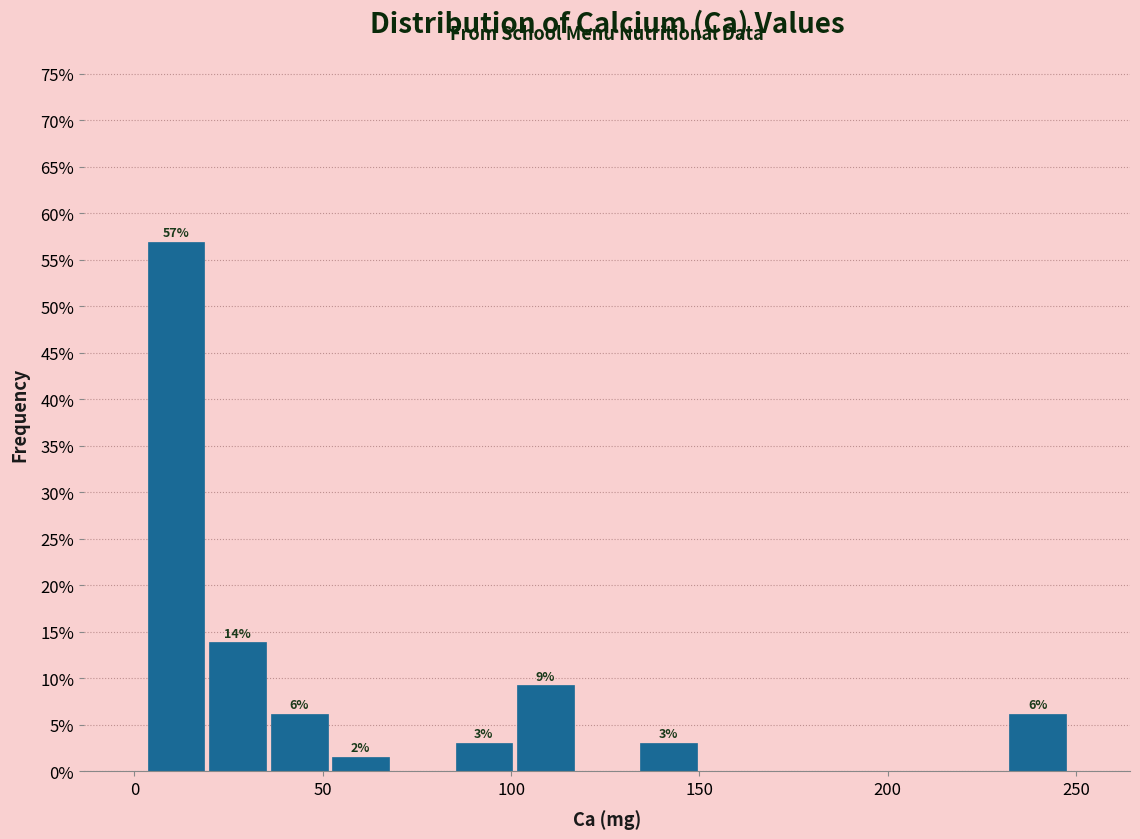

Around what value on the x-axis is the tallest bar? Give the approximate position of its centre, as read against the axis.

10